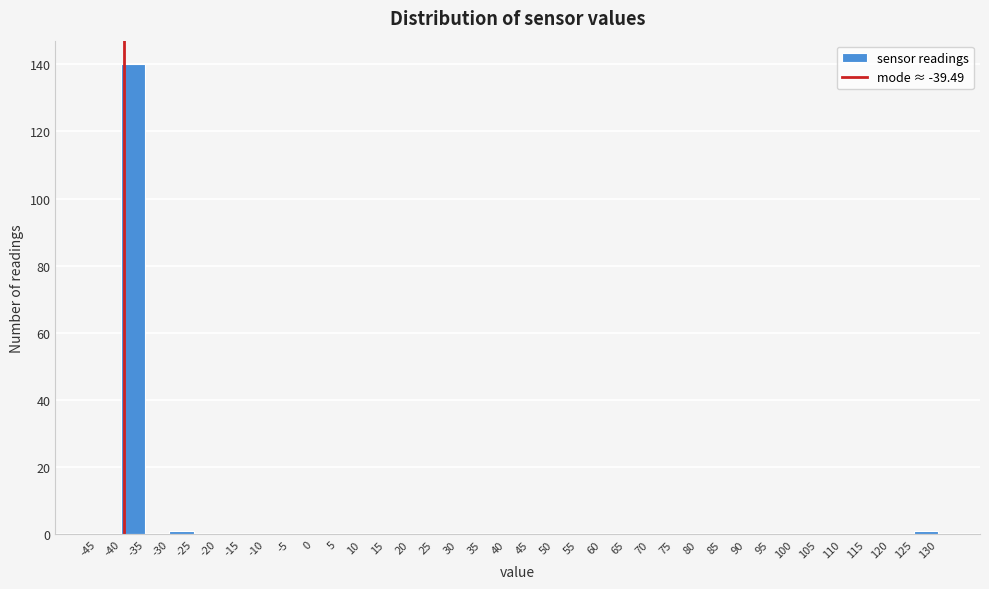

Reading left to right, transcribe this chart: for each bar, give the range it covers on the x-axis and its height. The values are not printed on the chart, so give them approximately, as read against the axis.

-45 to -40: 0
-40 to -35: 140
-35 to -30: 0
-30 to -25: under 2
-25 to -20: 0
-20 to -15: 0
-15 to -10: 0
-10 to -5: 0
-5 to 0: 0
0 to 5: 0
5 to 10: 0
10 to 15: 0
15 to 20: 0
20 to 25: 0
25 to 30: 0
30 to 35: 0
35 to 40: 0
40 to 45: 0
45 to 50: 0
50 to 55: 0
55 to 60: 0
60 to 65: 0
65 to 70: 0
70 to 75: 0
75 to 80: 0
80 to 85: 0
85 to 90: 0
90 to 95: 0
95 to 100: 0
100 to 105: 0
105 to 110: 0
110 to 115: 0
115 to 120: 0
120 to 125: 0
125 to 130: under 2